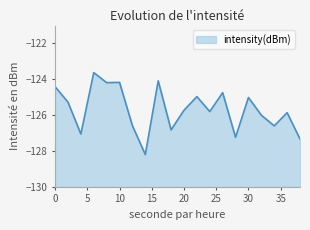

How many interior local valleys (lower than both neighbors) does the data have?

7